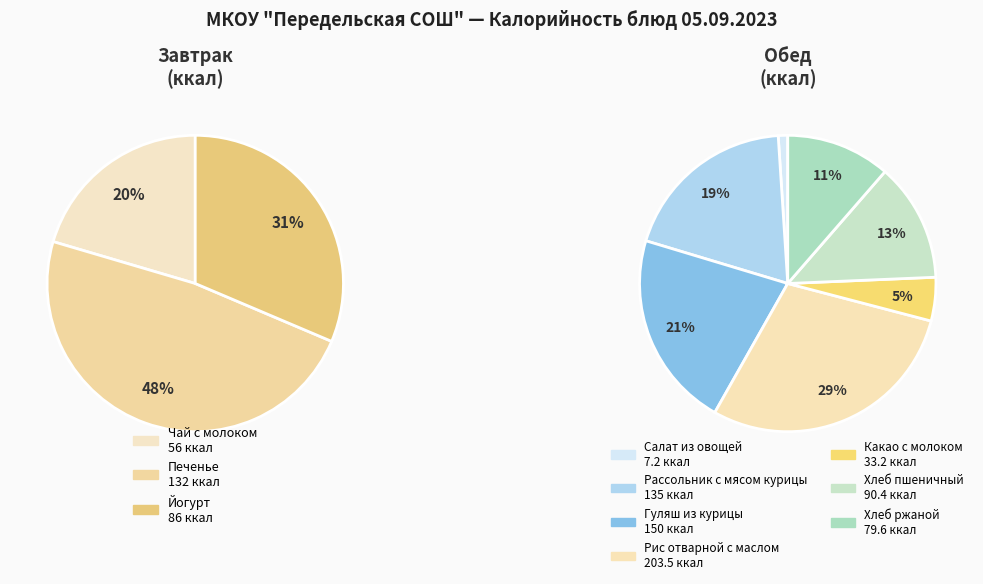

Between Хлеб ржаной and Хлеб пшеничный, which is larger?

Хлеб пшеничный